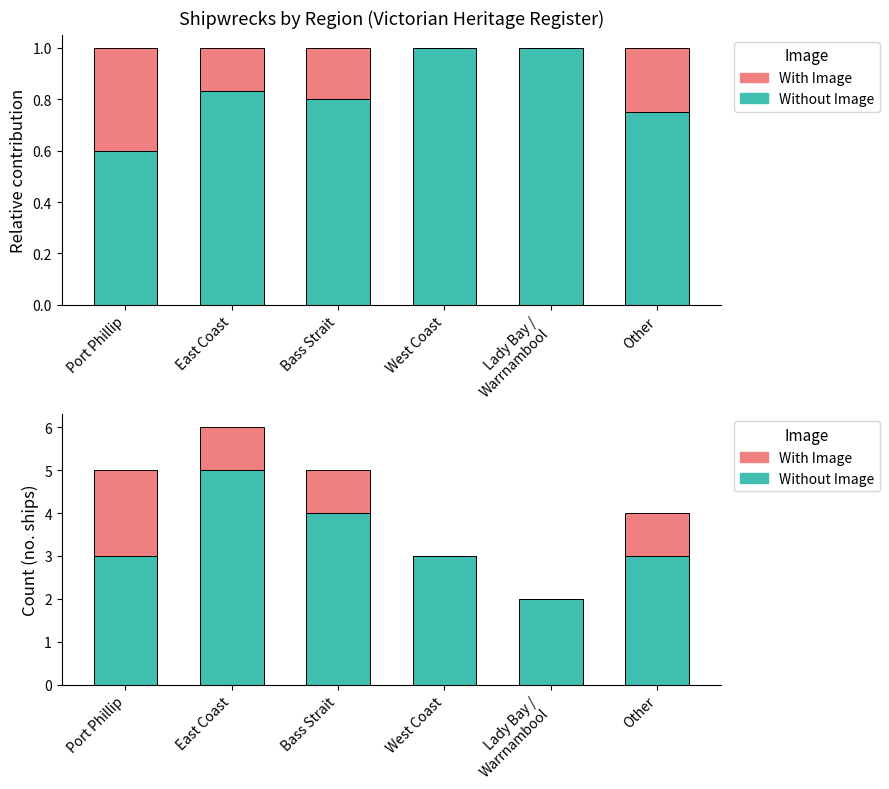

What is the total value across all series at West Coast?

3